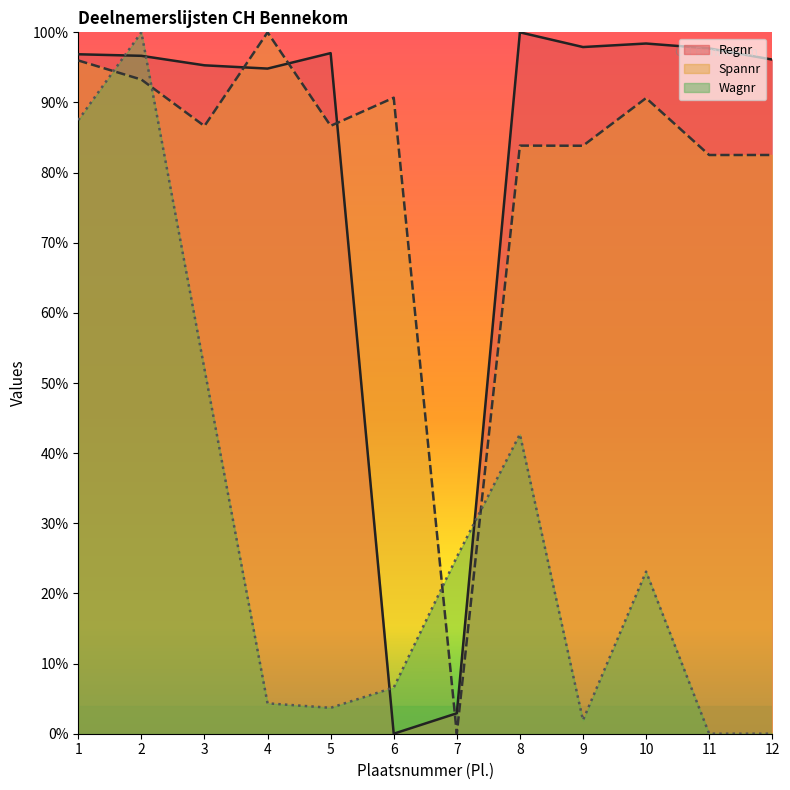

How many series are shown in this chart?

3